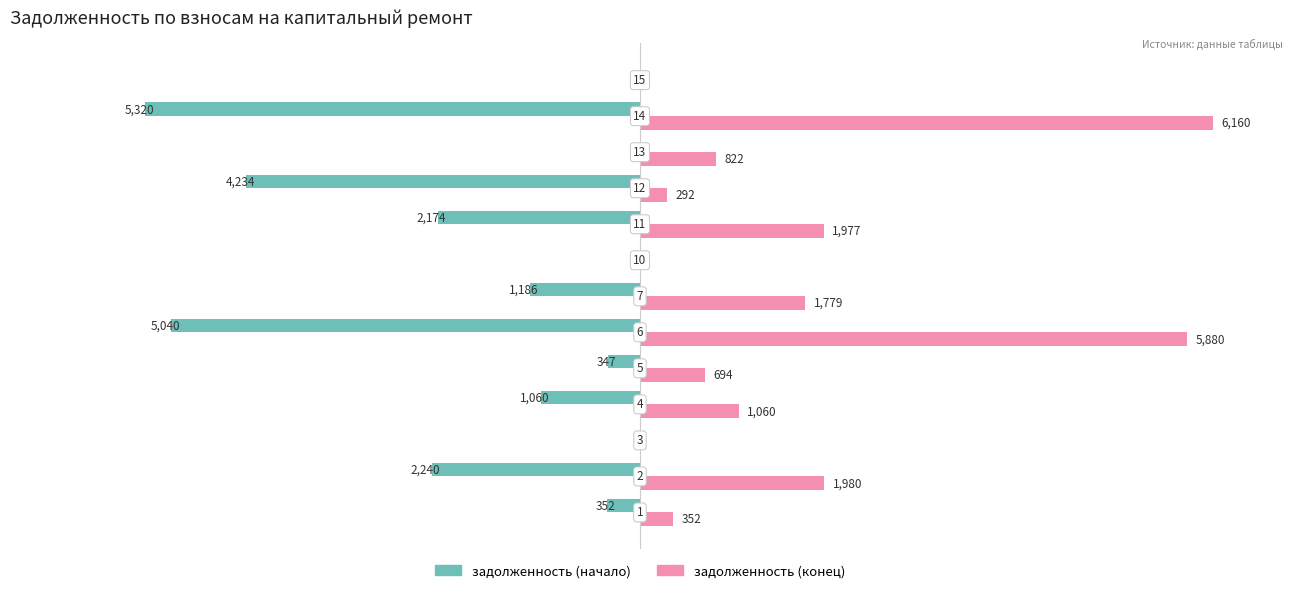

What are all the series names shown in the legend?

задолженность (начало), задолженность (конец)